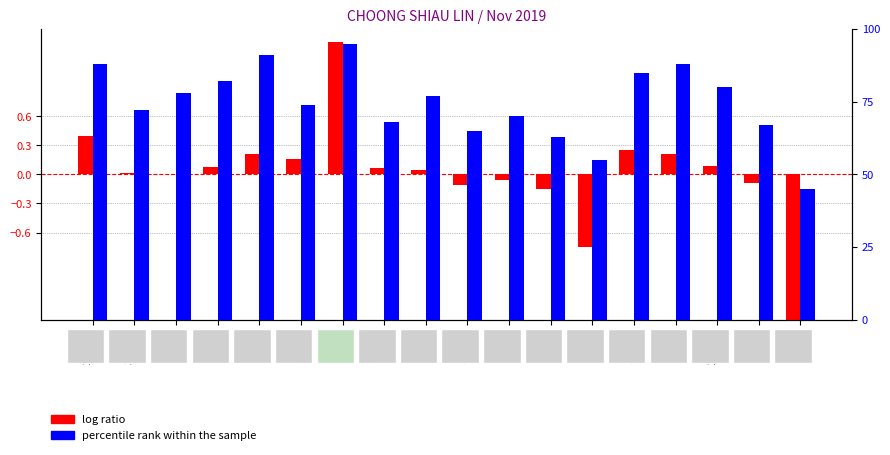

At 7-Thu, list the series in order from smallest to largest.

log ratio, percentile rank within the sample